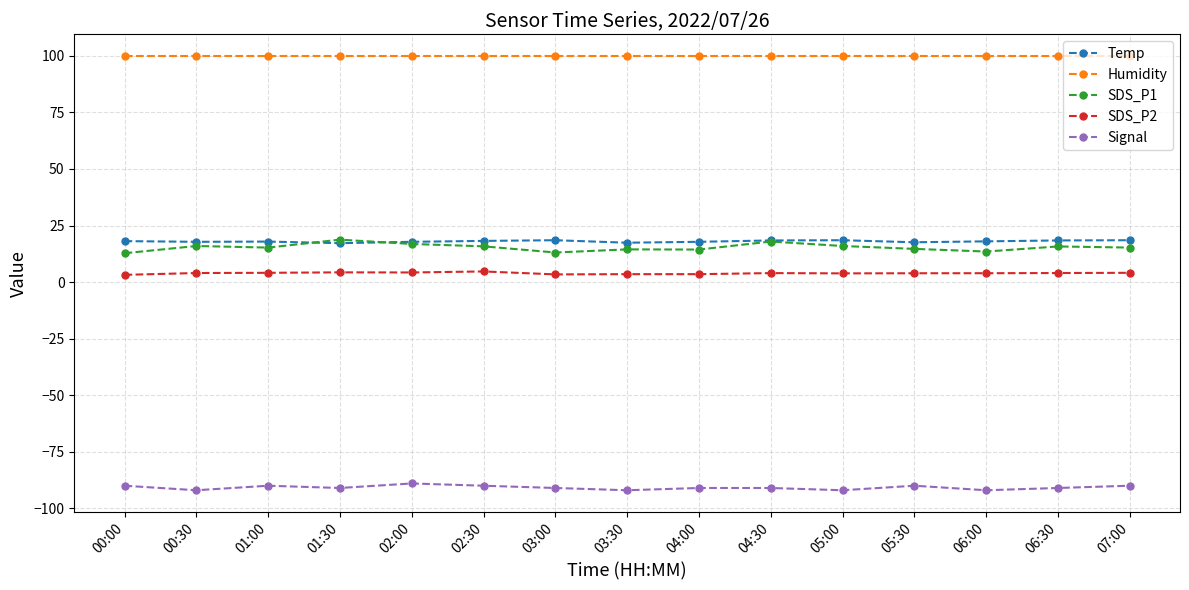

True or false: Humidity and SDS_P1 cross at least once.

False